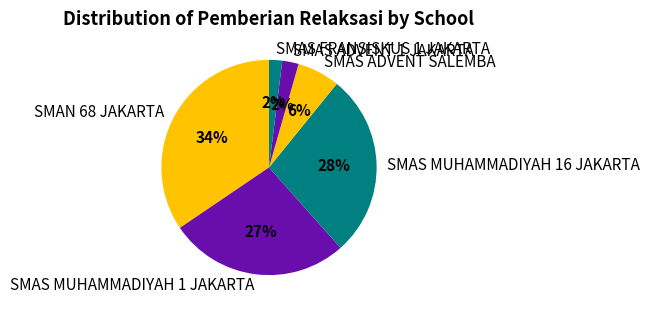

Which has a higher value, SMAS ADVENT SALEMBA or SMAS MUHAMMADIYAH 1 JAKARTA?

SMAS MUHAMMADIYAH 1 JAKARTA